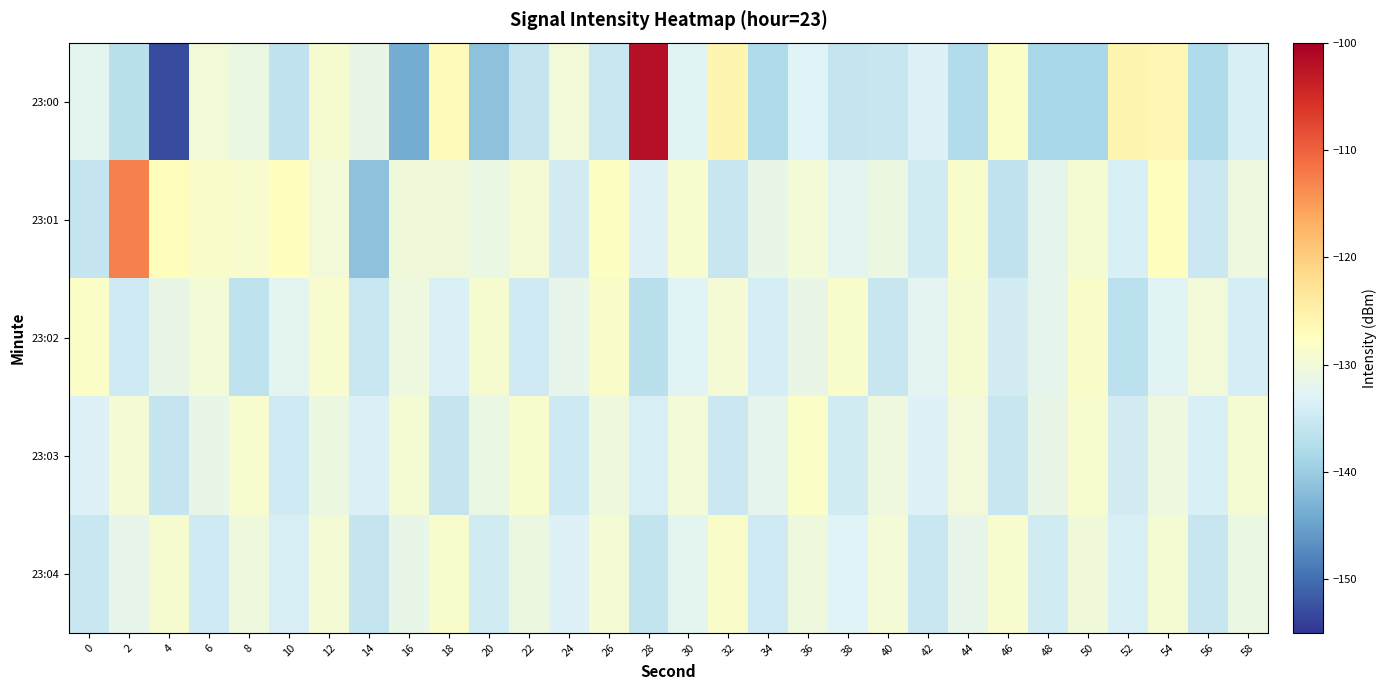

At which category is the sum across all series the highest?

28